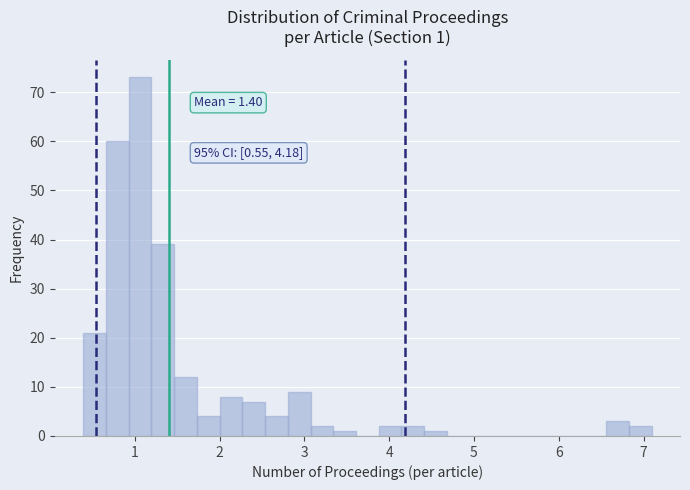

Read against the x-axis, roughly where is the centre of the tallest bar?

1.1